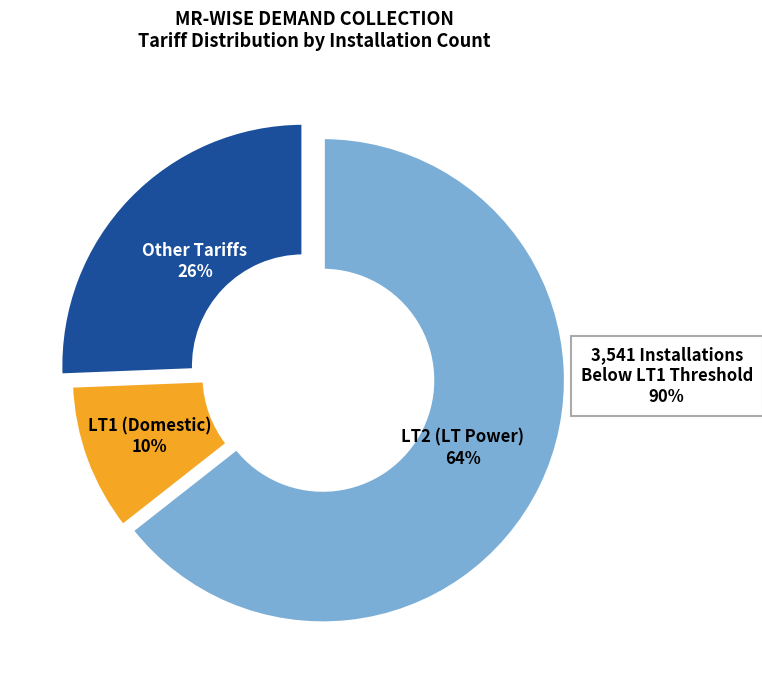

To the nearest percent, what is the difference between the largest and smallest slice percentages?

54%